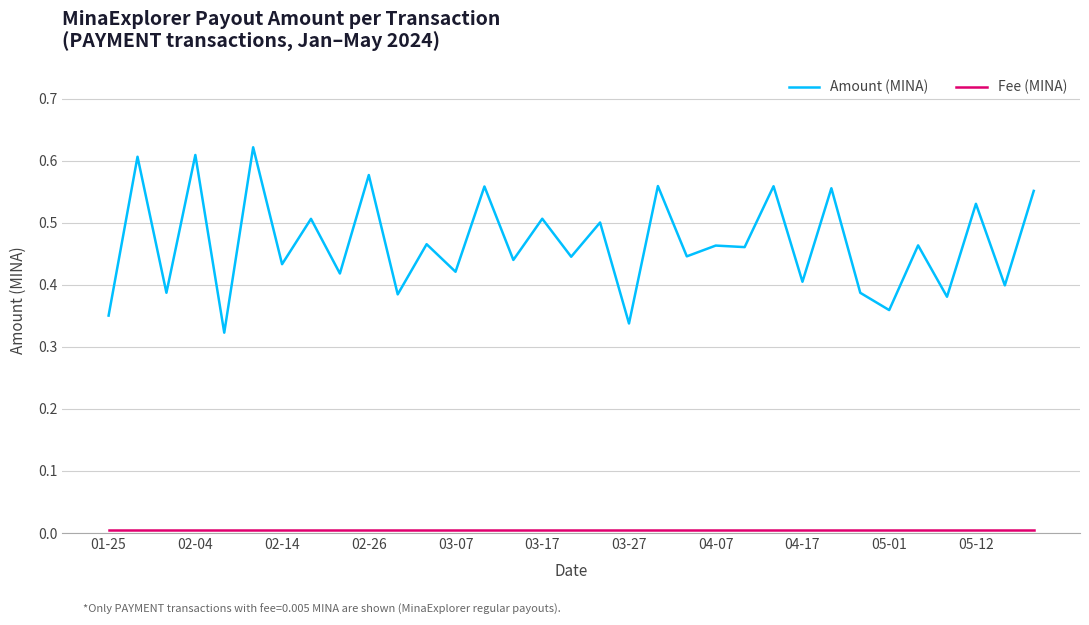

Which series has the widest spread of values?

Amount (MINA)